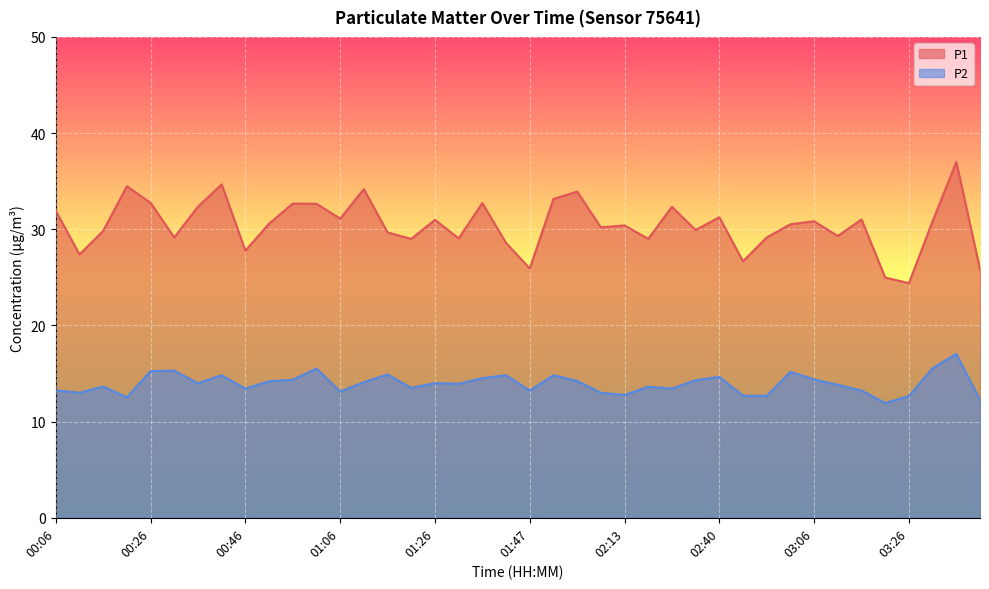

List the series in order of their overall mean, highest first.

P1, P2